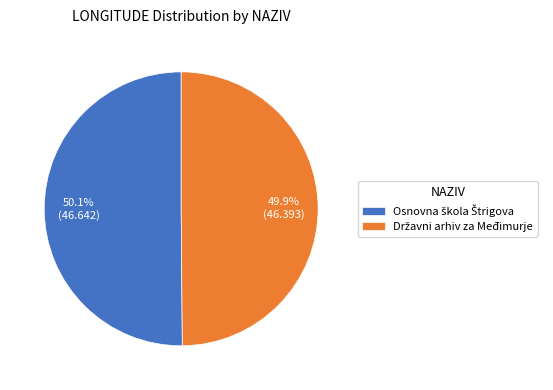

Is there any slice that represents more than half of the pie?

Yes